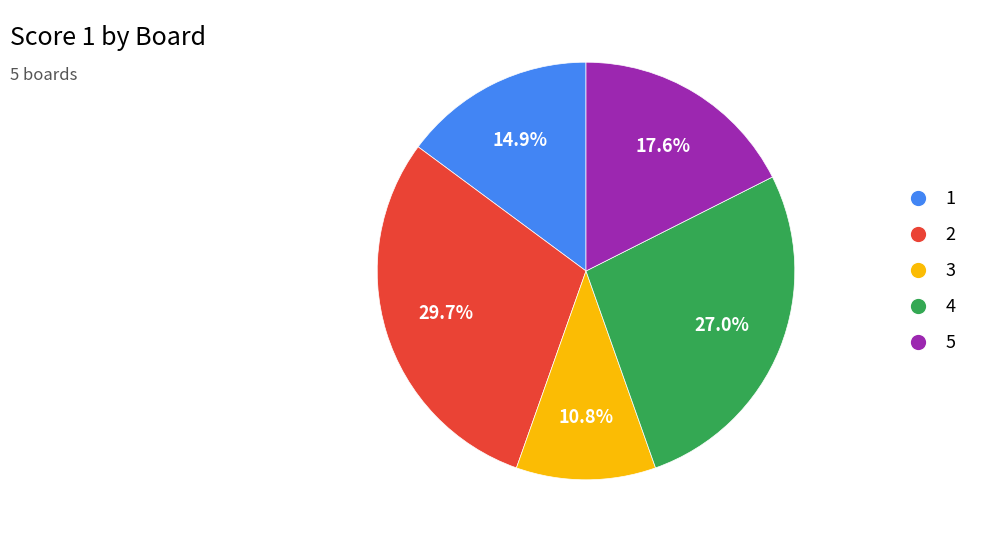

Rank the categories by value from lowest to highest.

3, 1, 5, 4, 2